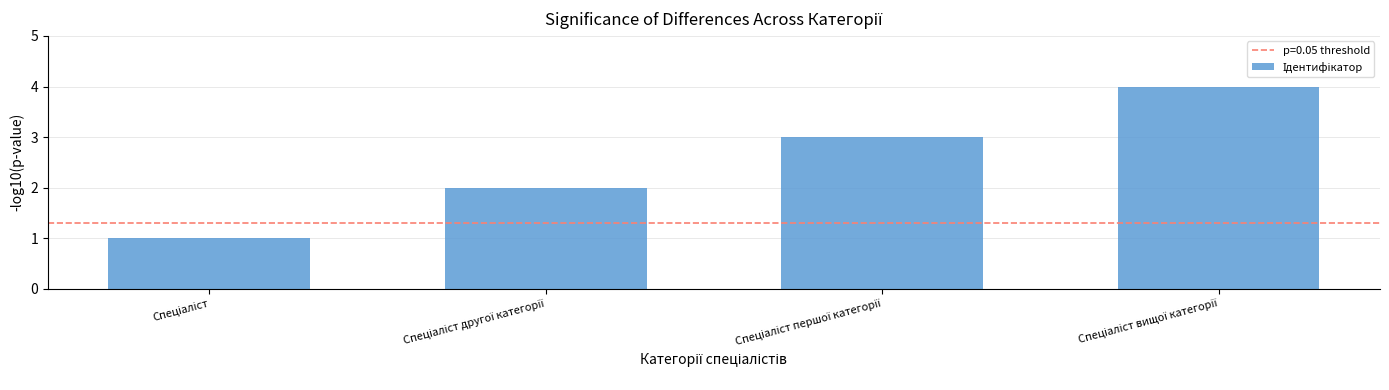

What is the smallest value displayed?

1